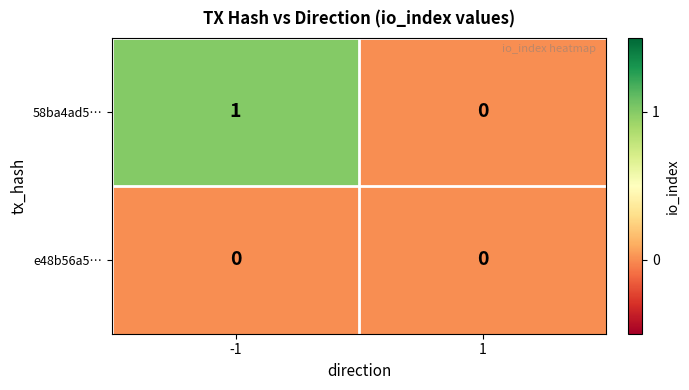

Which series has the largest range (max minus min)?

58ba4ad5…